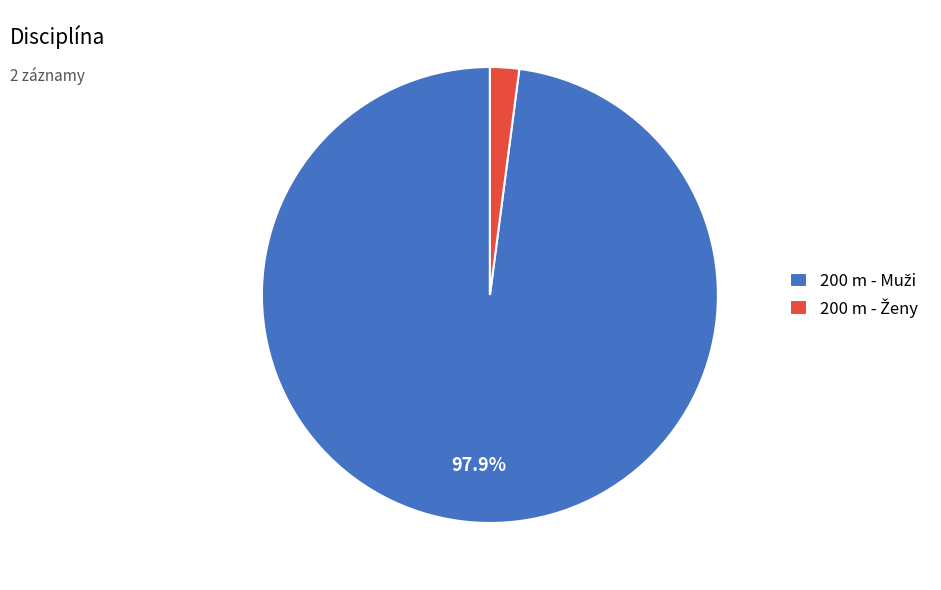

Count the number of slices in the pie.

2